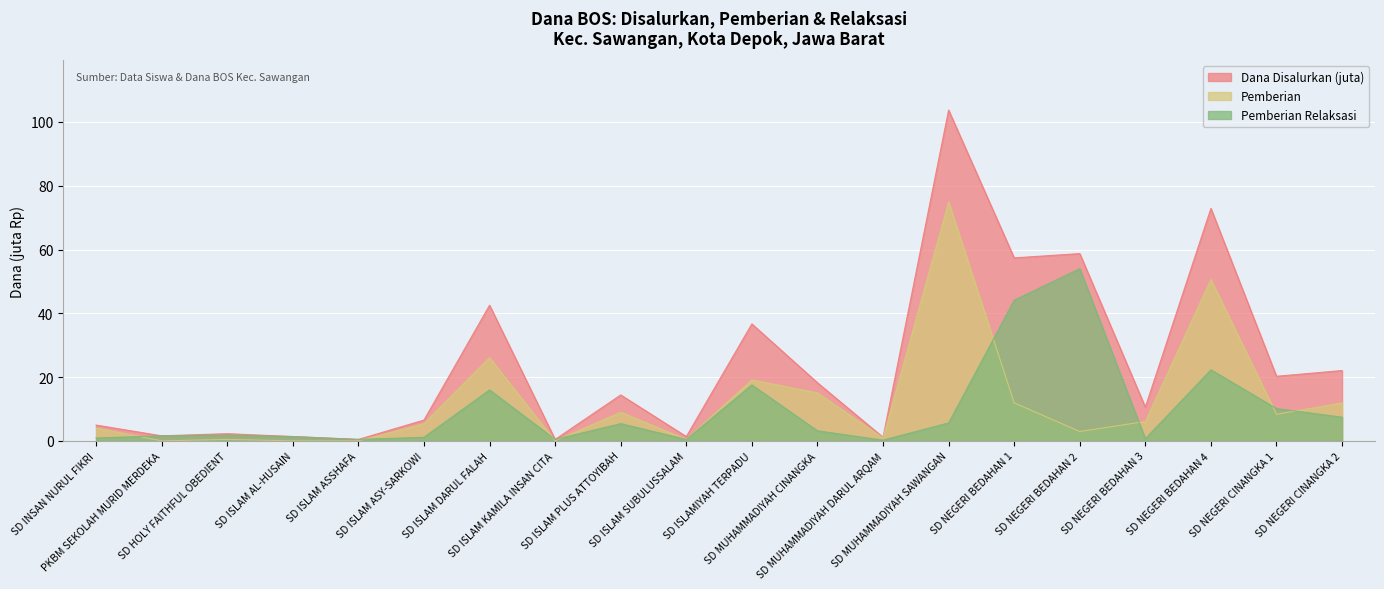

What is the sum of the Pemberian values at SD MUHAMMADIYAH CINANGKA and SD NEGERI BEDAHAN 4?

65.7